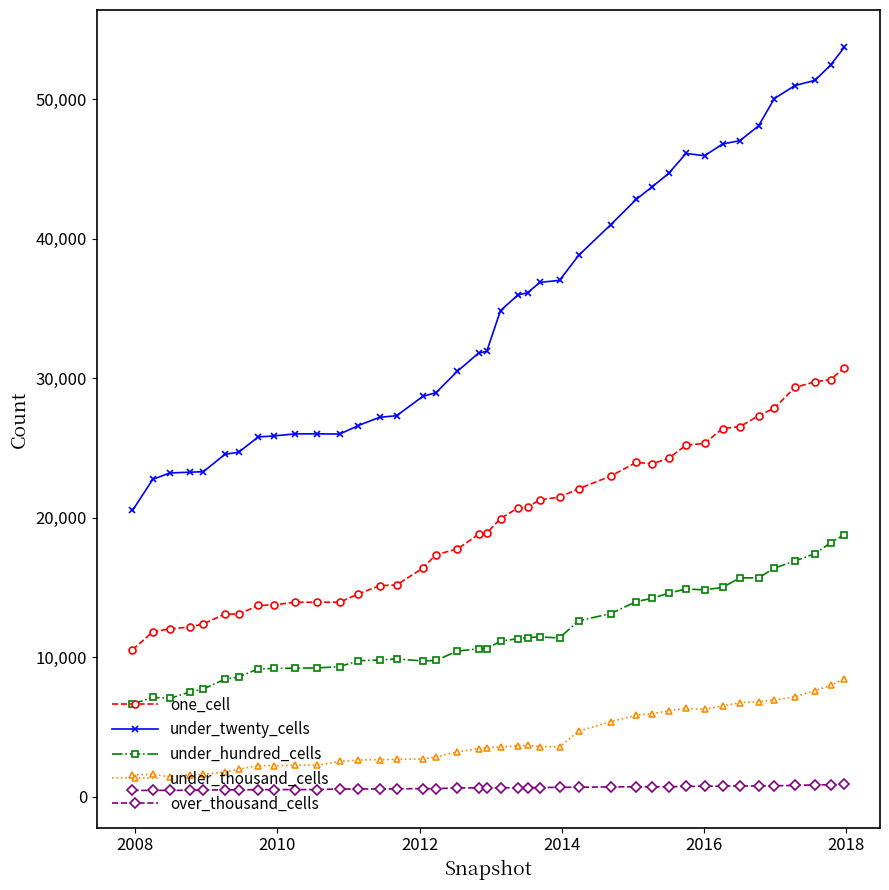

Count the number of categories in the chart.

40